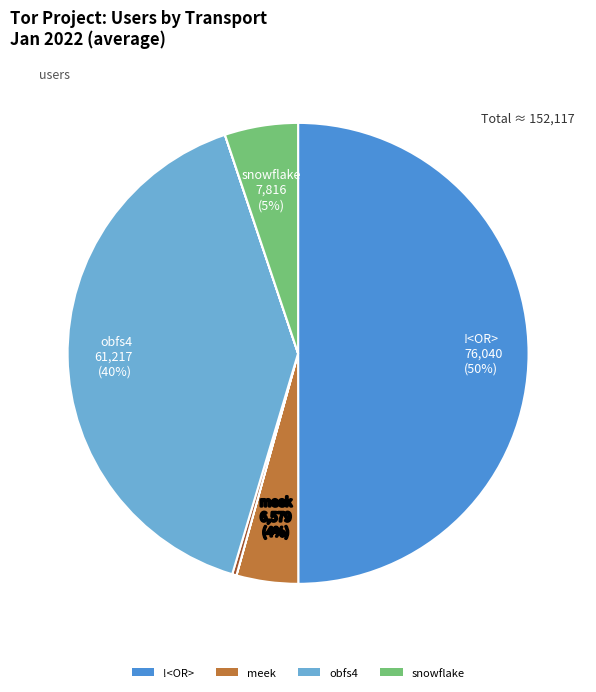

To the nearest percent, what is the average slice percentage?

14%